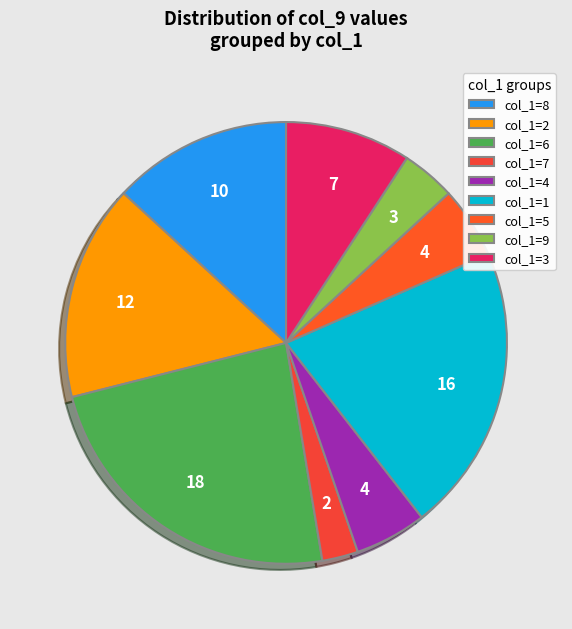

How many segments does this pie chart have?

9